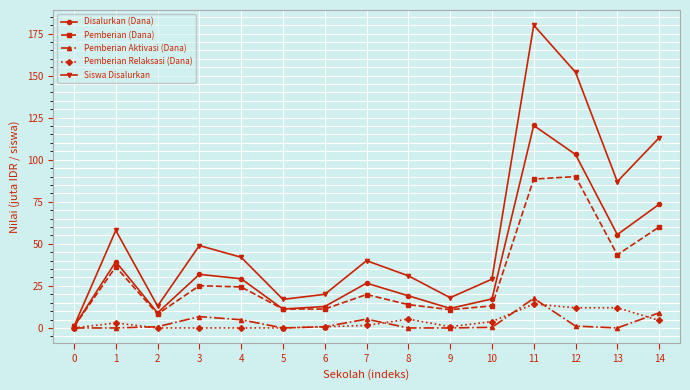

Where is the first local maximum for Siswa Disalurkan?

1